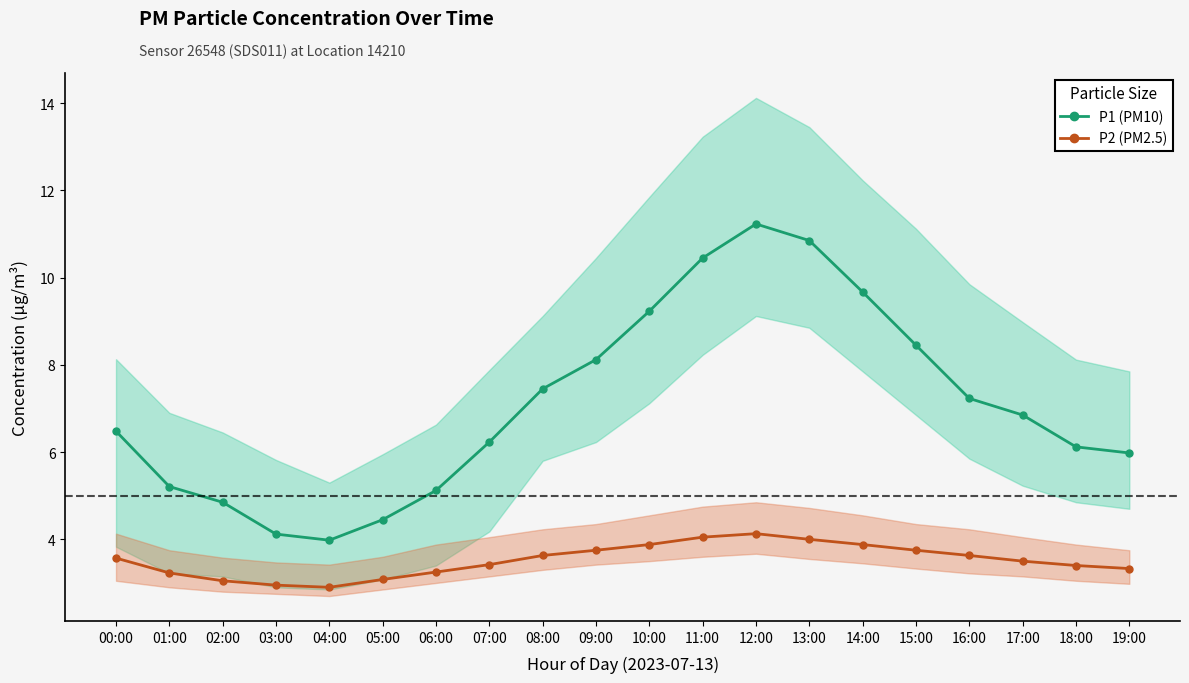

What is the sum of the P2 (PM2.5) values at 12:00 and 03:00?

7.1